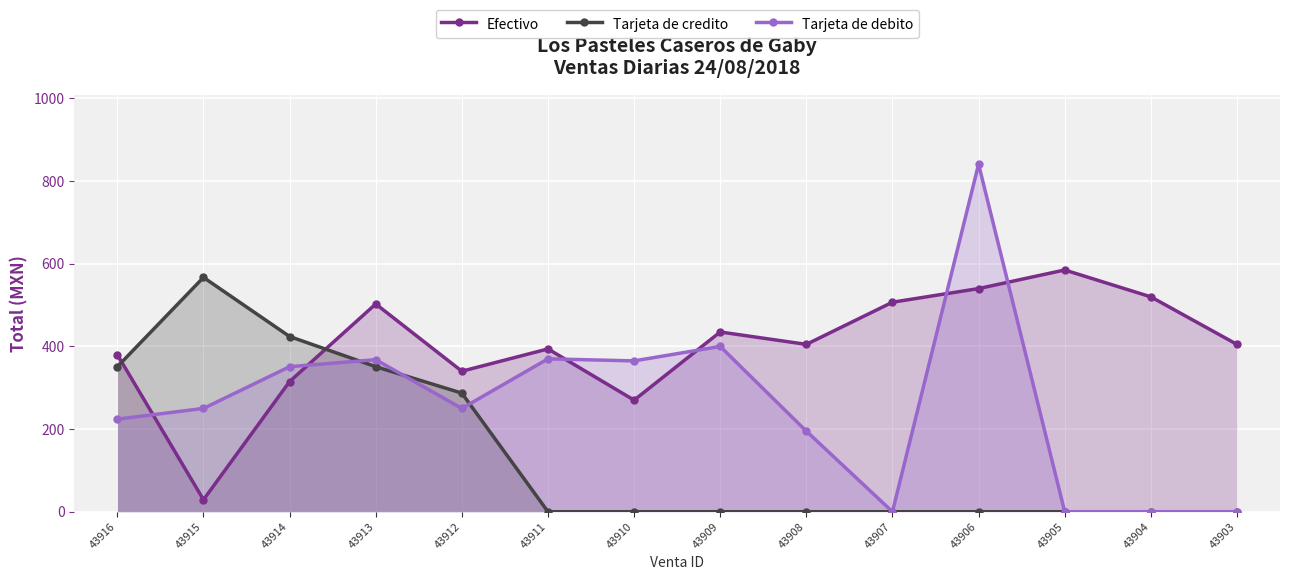

Between 43909 and 43903, which series saw the biggest shift?

Tarjeta de debito